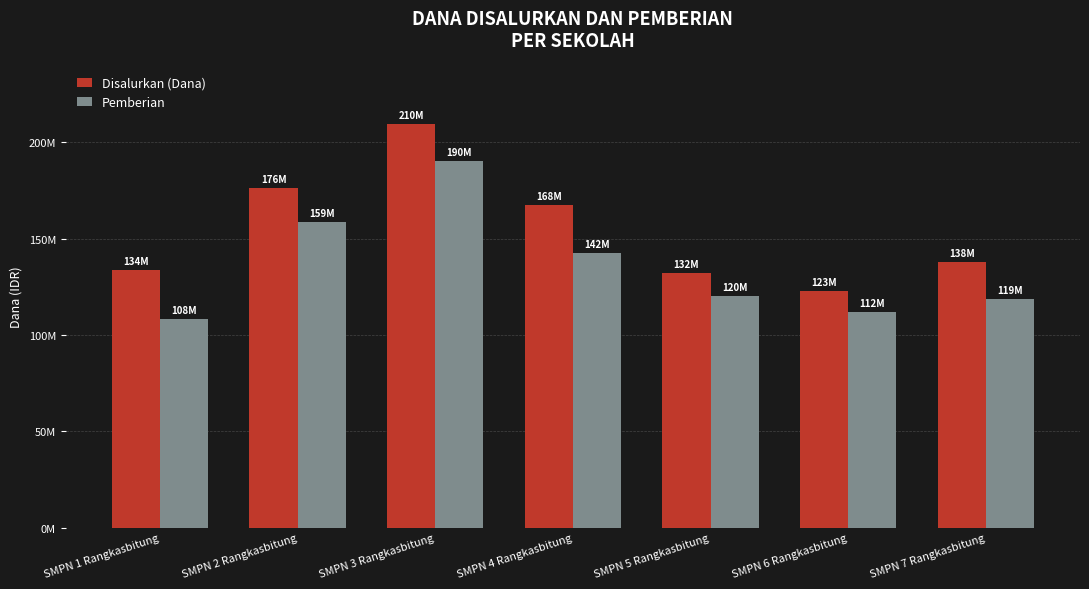

Are the bars grouped side by side (vs. stacked)?

Yes